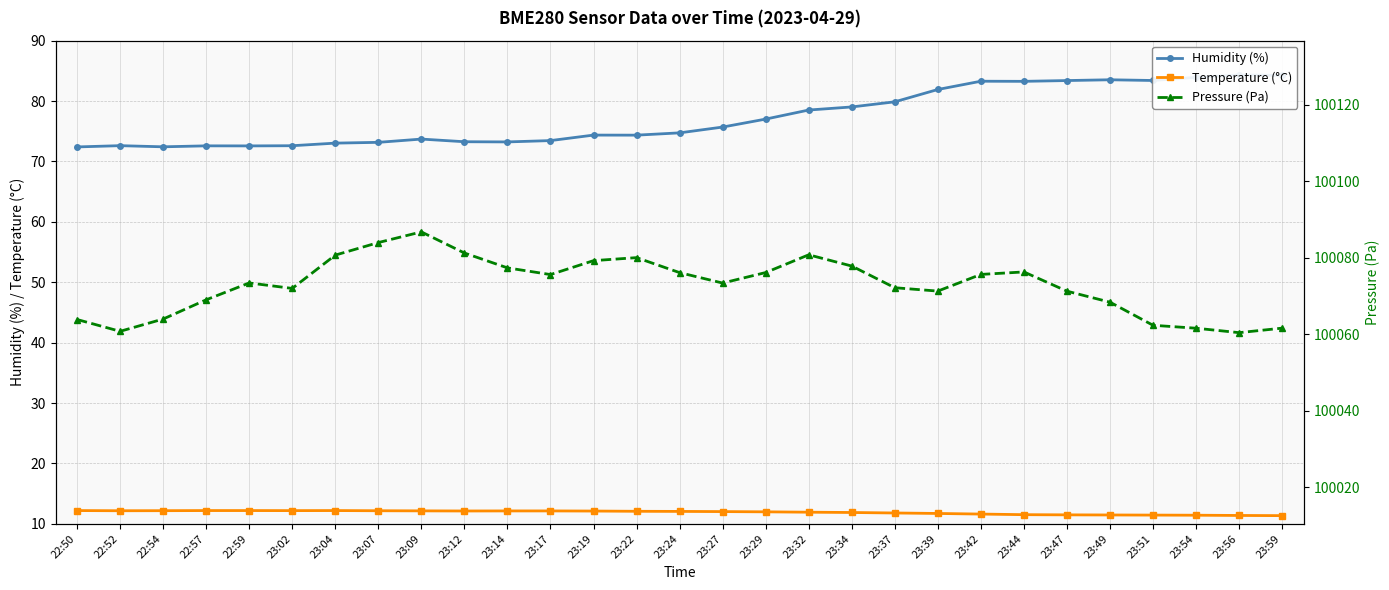

Where is the first local maximum for Humidity (%)?

22:52